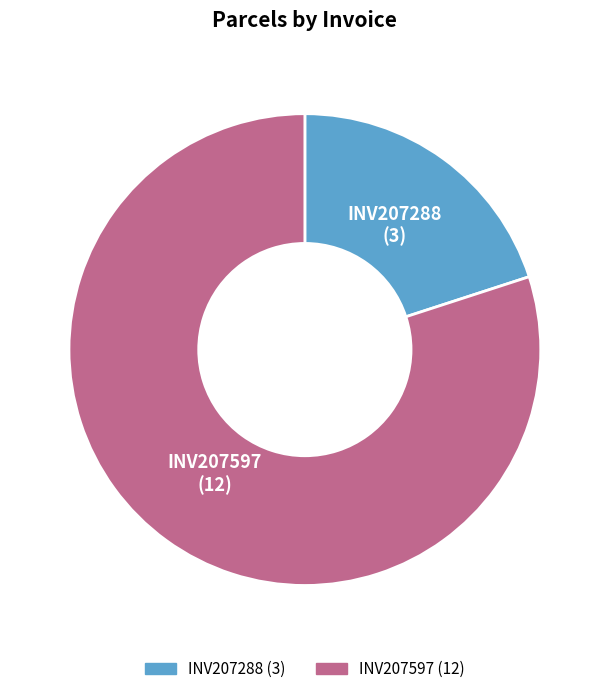

Which category accounts for the majority?

INV207597